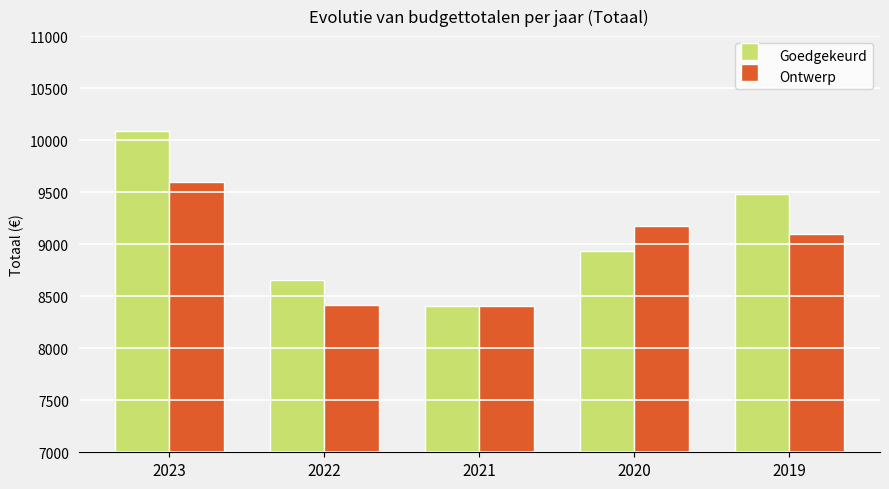

Rank the series by their maximum value, from lowest to highest.

Ontwerp, Goedgekeurd